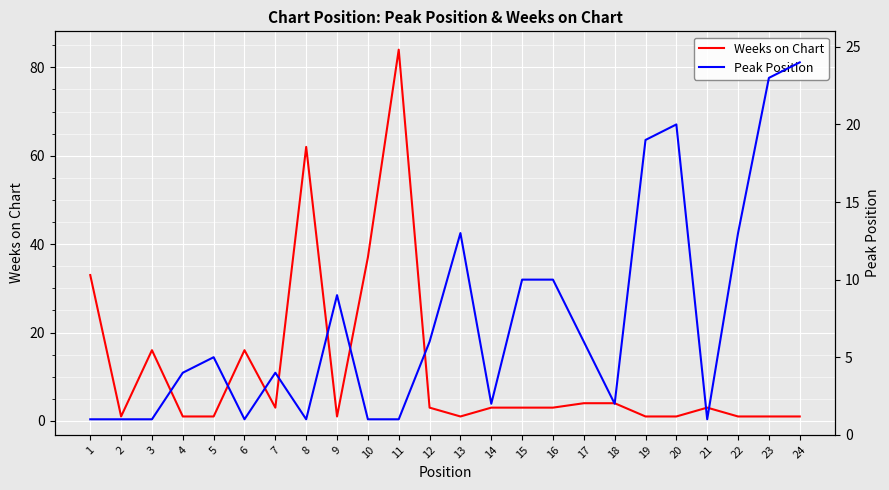

Is it true that Weeks on Chart equals 2 at 20?

False